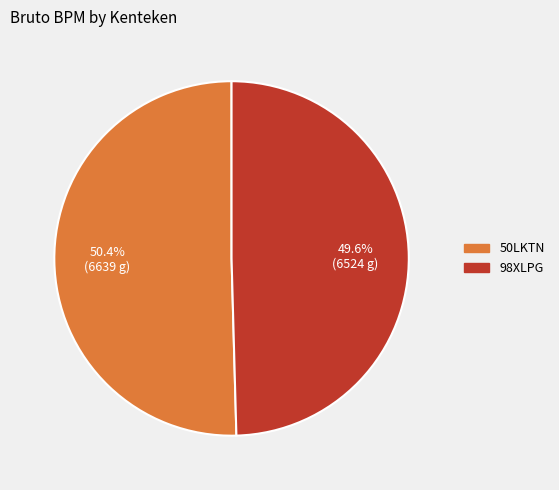

Rank the categories by value from highest to lowest.

50LKTN, 98XLPG